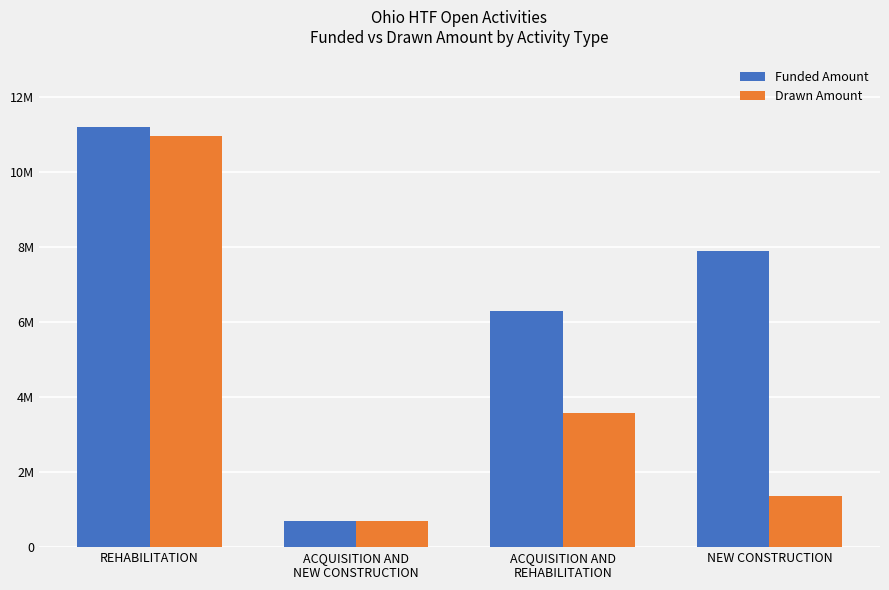

What are all the series names shown in the legend?

Funded Amount, Drawn Amount